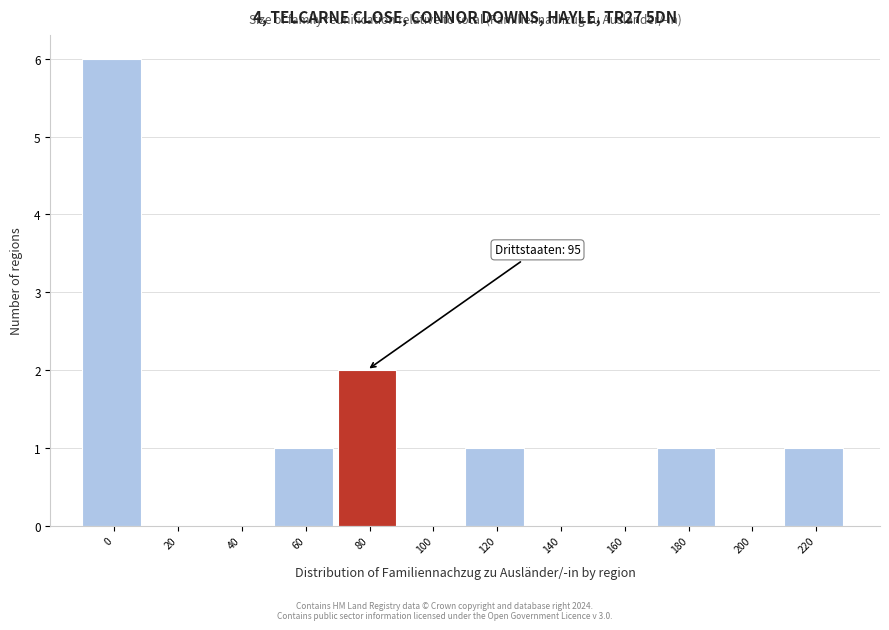

Reading right to left, extract all data points from this chart.

220=1	200=0	180=1	160=0	140=0	120=1	100=0	80=2	60=1	40=0	20=0	0=6